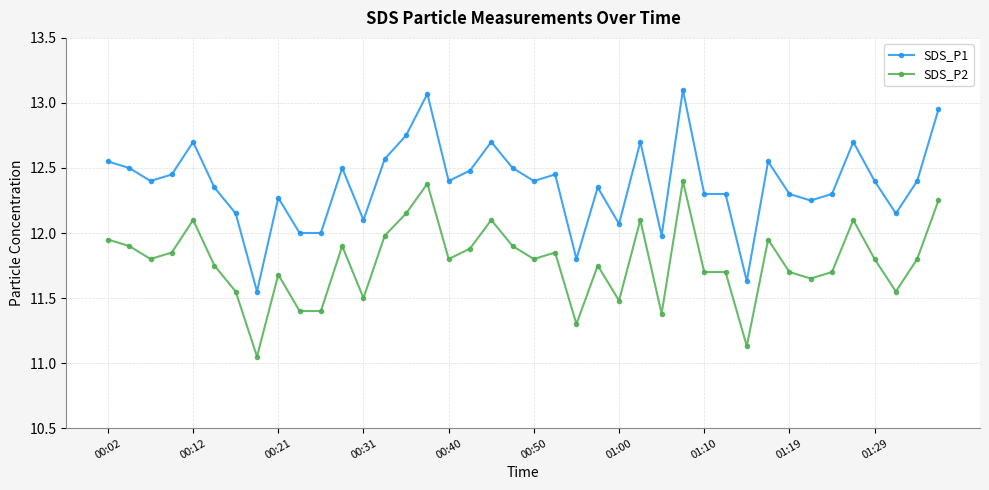

True or false: SDS_P1 and SDS_P2 intersect in this chart.

False